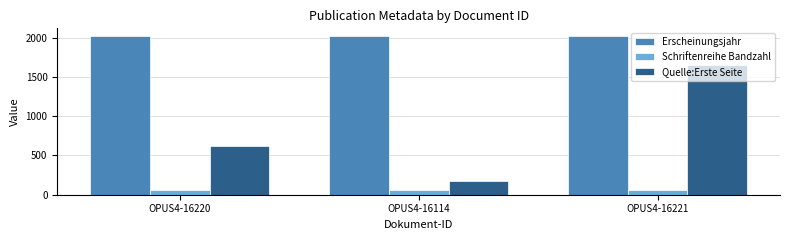

Does the chart contain stacked bars?

No